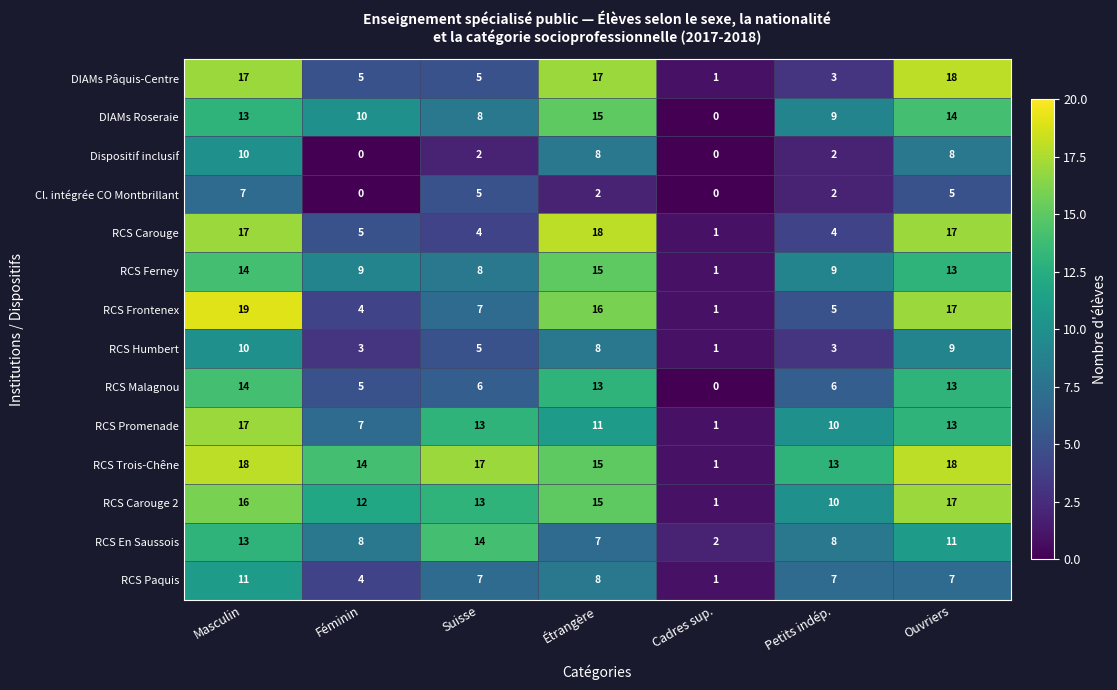

Which series has the largest total across all categories?

RCS Trois-Chêne